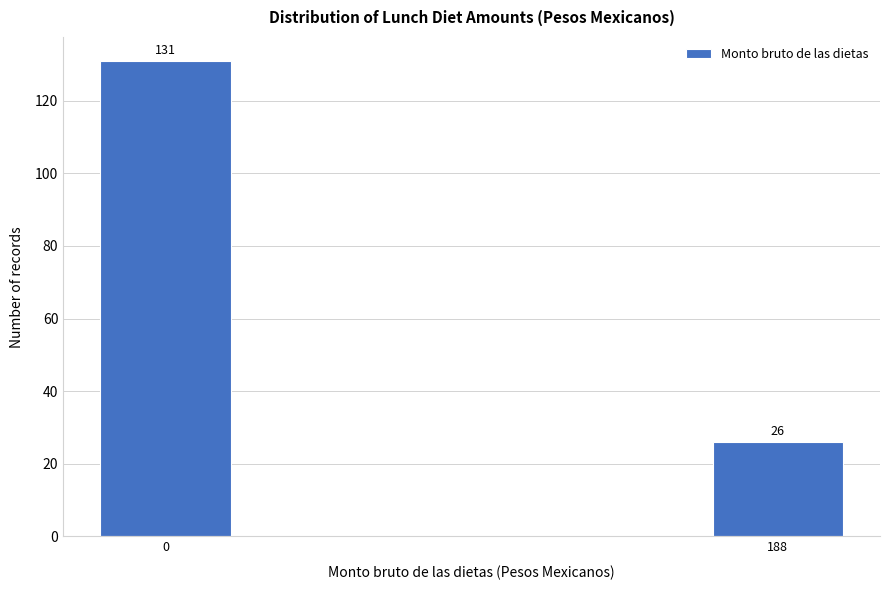

Reading right to left, list all the values displayed in this chart.

188=26	0=131